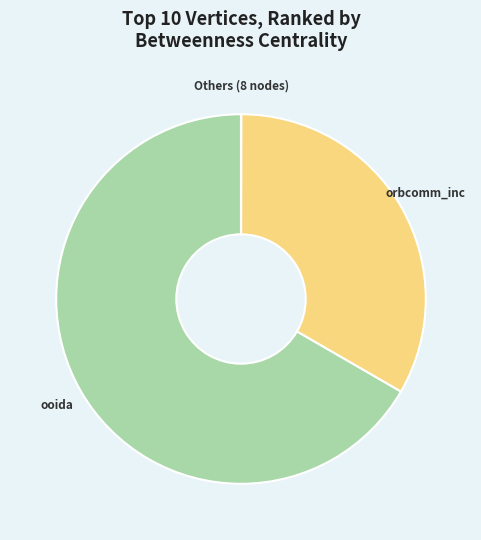

What is the largest slice in the pie chart?

ooida